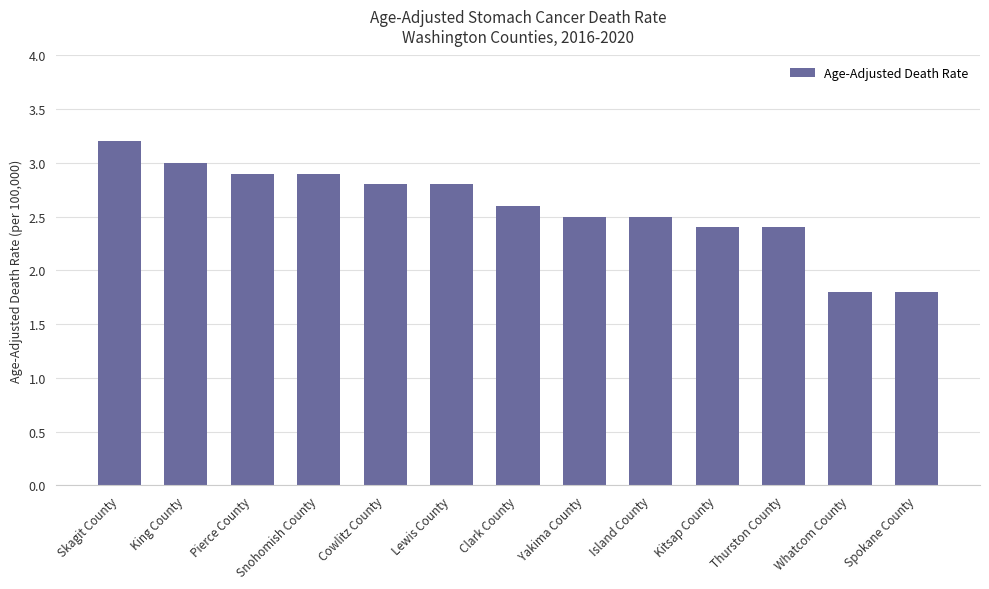

Between Snohomish County and Island County, which is larger?

Snohomish County